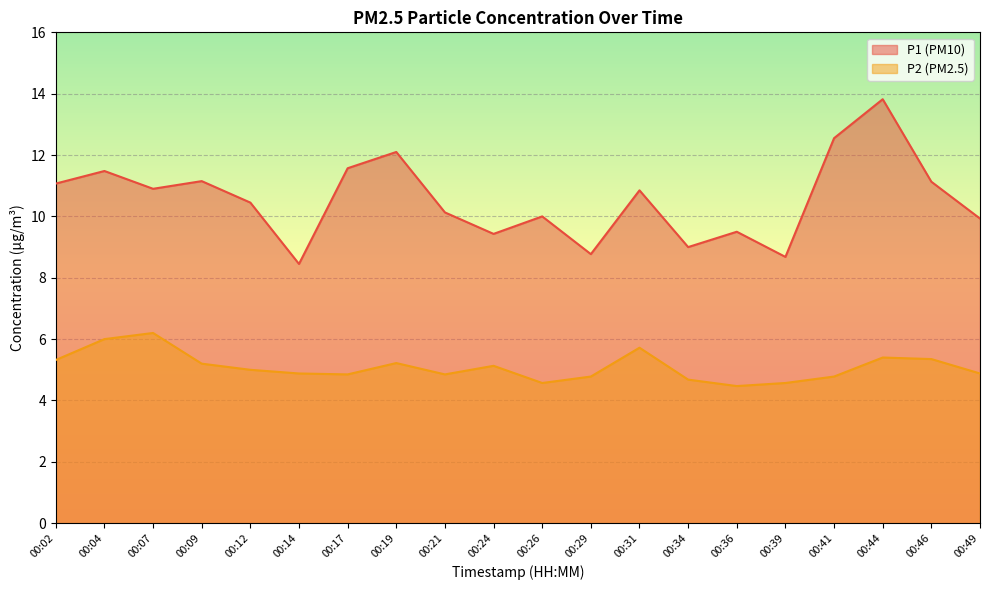

Is it true that P1 equals 3.7 at 00:39?

False